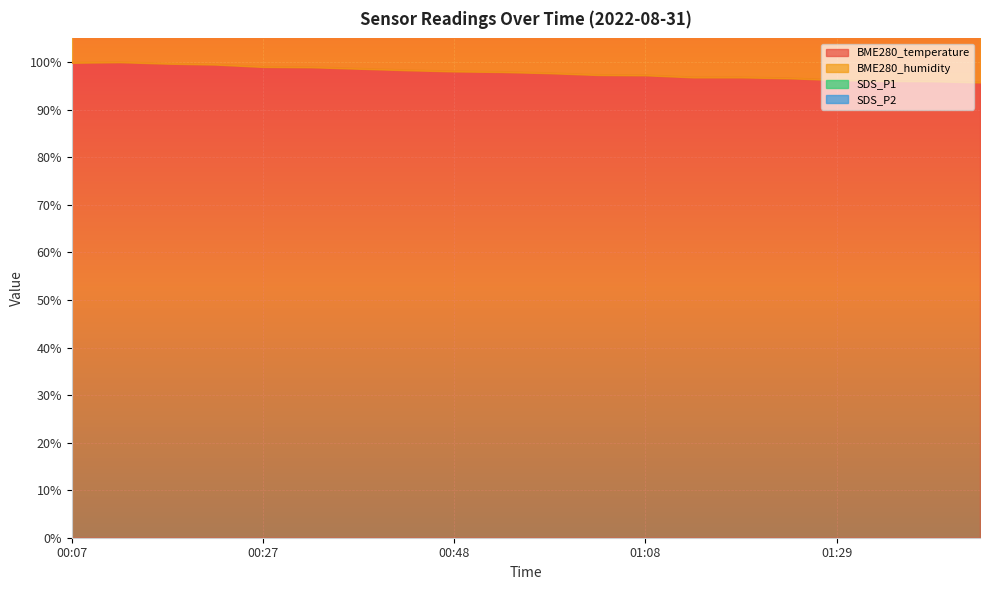

Where is the first local minimum for SDS_P1?

00:22